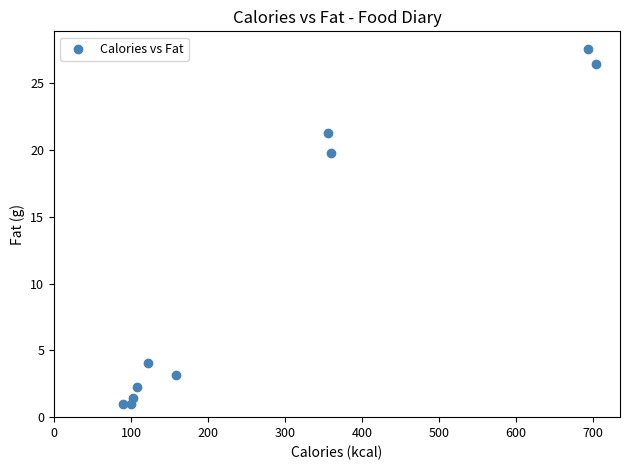

What Y value in the scatter plot is closest to 14?

19.8